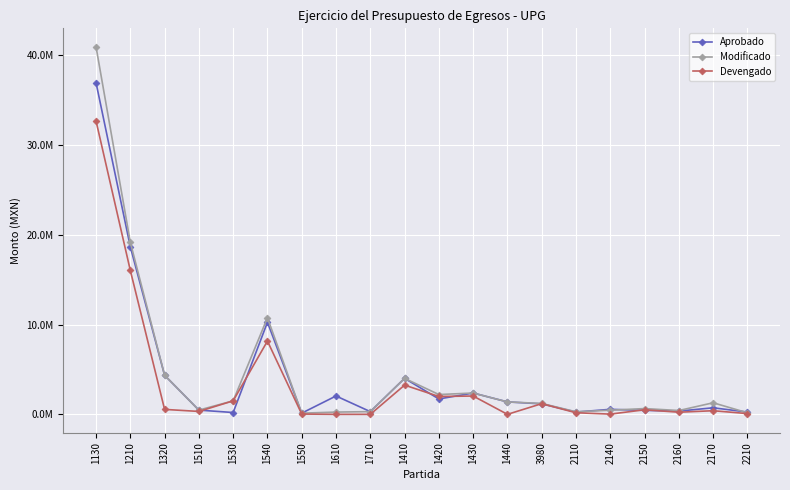

What are all the series names shown in the legend?

Aprobado, Modificado, Devengado